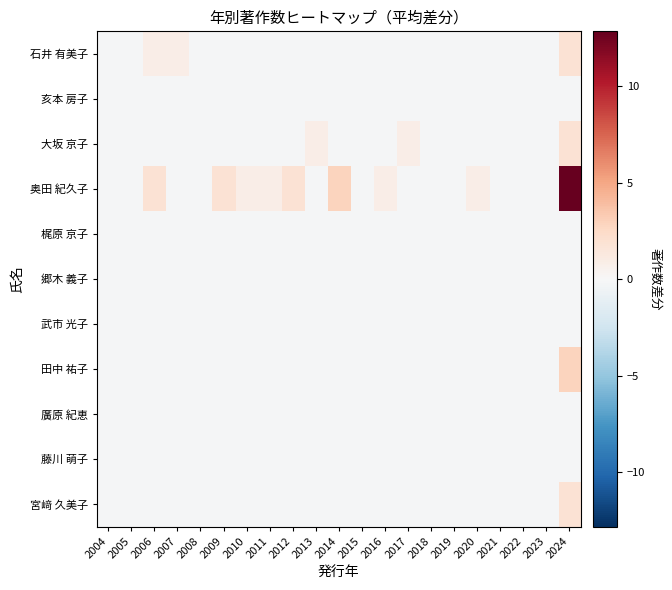

At how many categories does at least one series exceed 3?

1